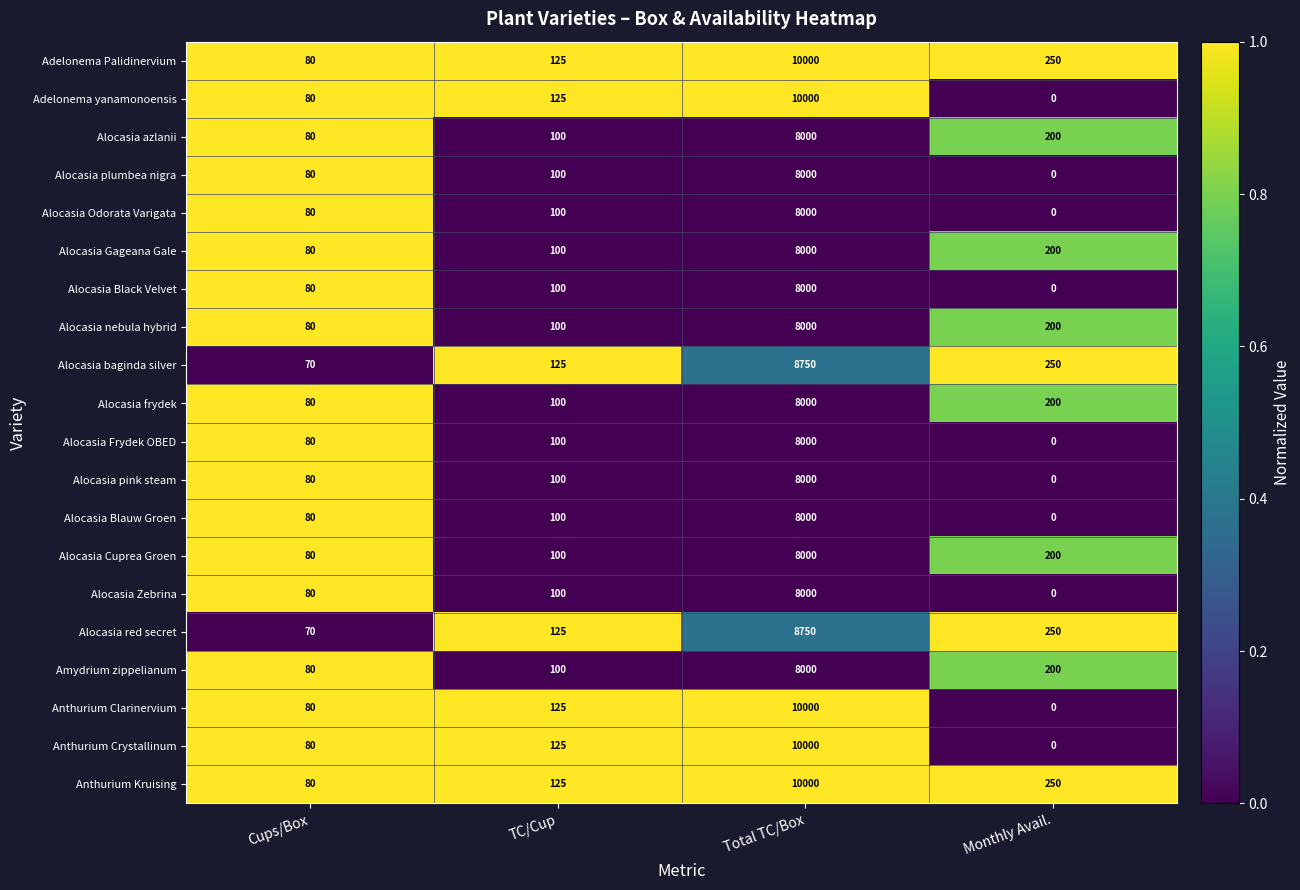

Count the number of data series in this chart.

20